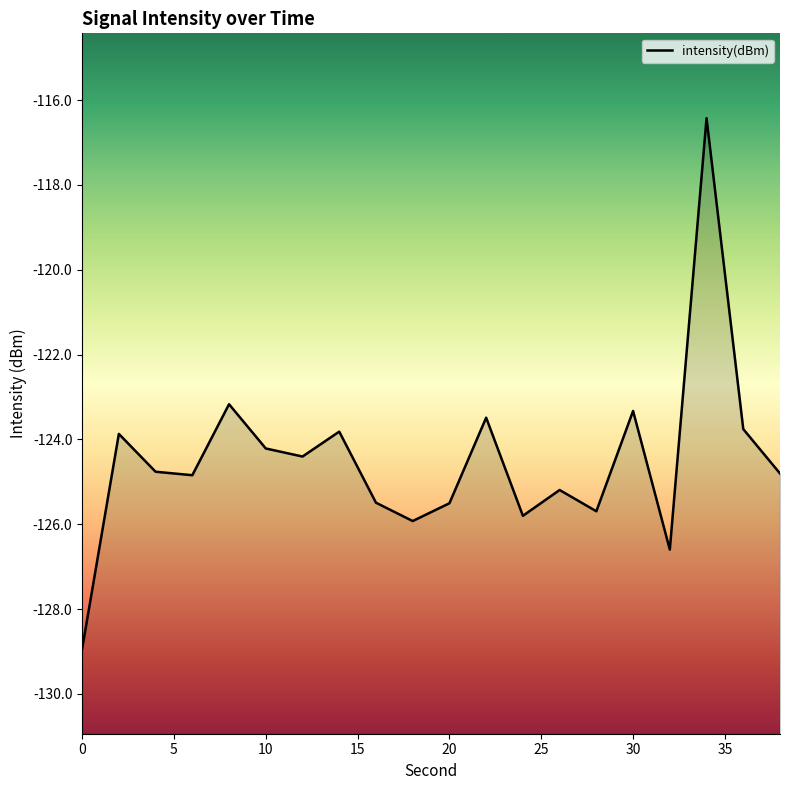

Reading left to right, extract all data points from this chart.

-128.9	-123.9	-124.8	-124.8	-123.2	-124.2	-124.4	-123.8	-125.5	-125.9	-125.5	-123.5	-125.8	-125.2	-125.7	-123.3	-126.6	-116.4	-123.8	-124.8